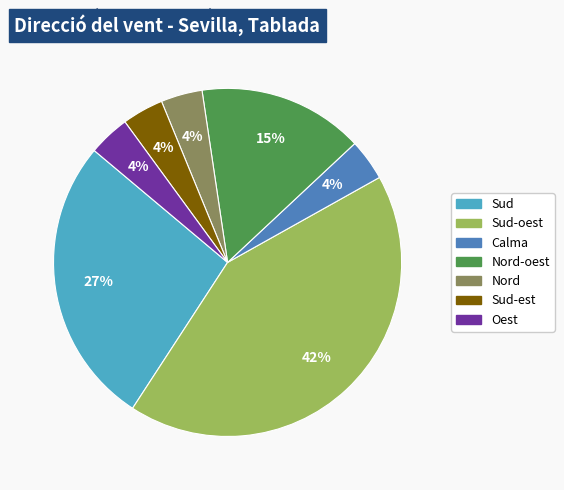

Combined, do Oest and Calma account for over 50%?

No